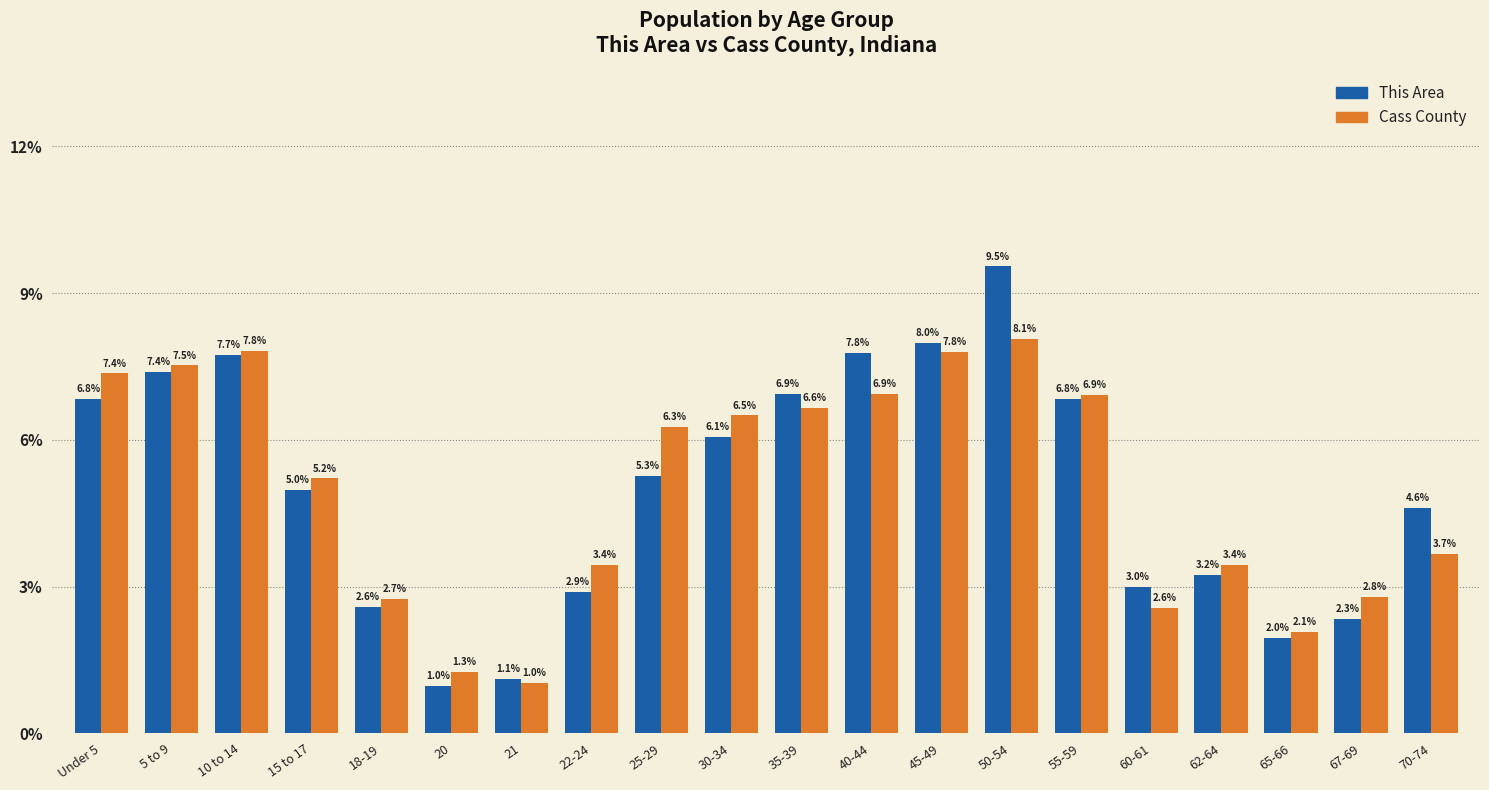

Reading right to left, list all the values displayed in this chart.

This Area: 70-74=4.6	67-69=2.3	65-66=2.0	62-64=3.2	60-61=3.0	55-59=6.8	50-54=9.5	45-49=8.0	40-44=7.8	35-39=6.9	30-34=6.1	25-29=5.3	22-24=2.9	21=1.1	20=1.0	18-19=2.6	15 to 17=5.0	10 to 14=7.7	5 to 9=7.4	Under 5=6.8
Cass County: 70-74=3.7	67-69=2.8	65-66=2.1	62-64=3.4	60-61=2.6	55-59=6.9	50-54=8.1	45-49=7.8	40-44=6.9	35-39=6.6	30-34=6.5	25-29=6.3	22-24=3.4	21=1.0	20=1.3	18-19=2.7	15 to 17=5.2	10 to 14=7.8	5 to 9=7.5	Under 5=7.4